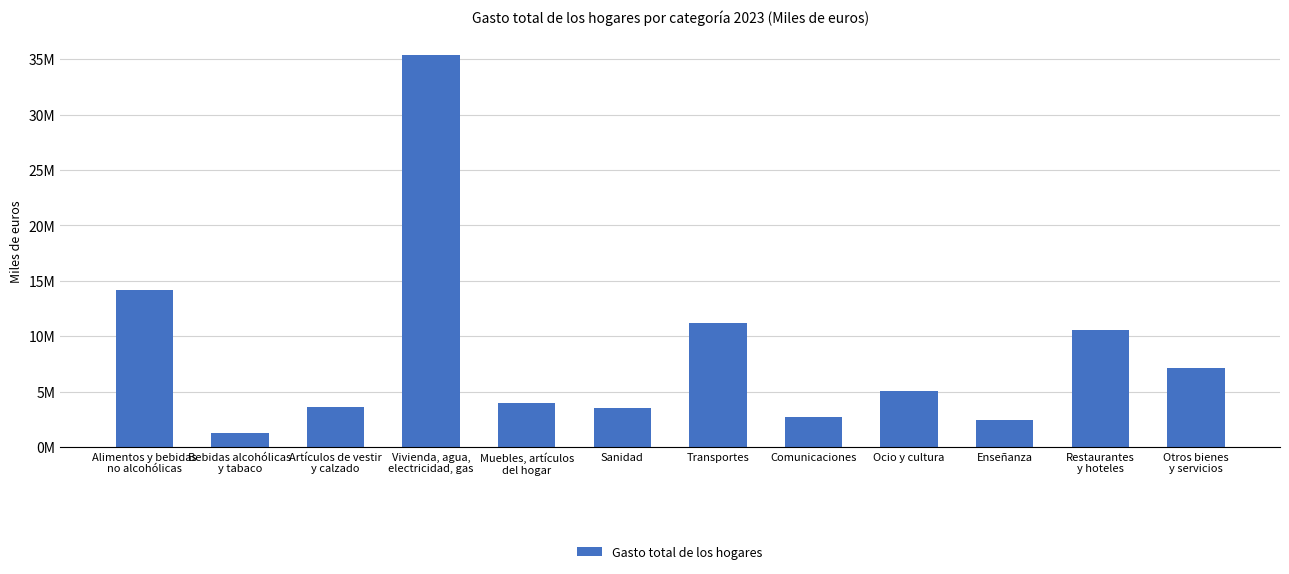

What is the average value?

8413324.1